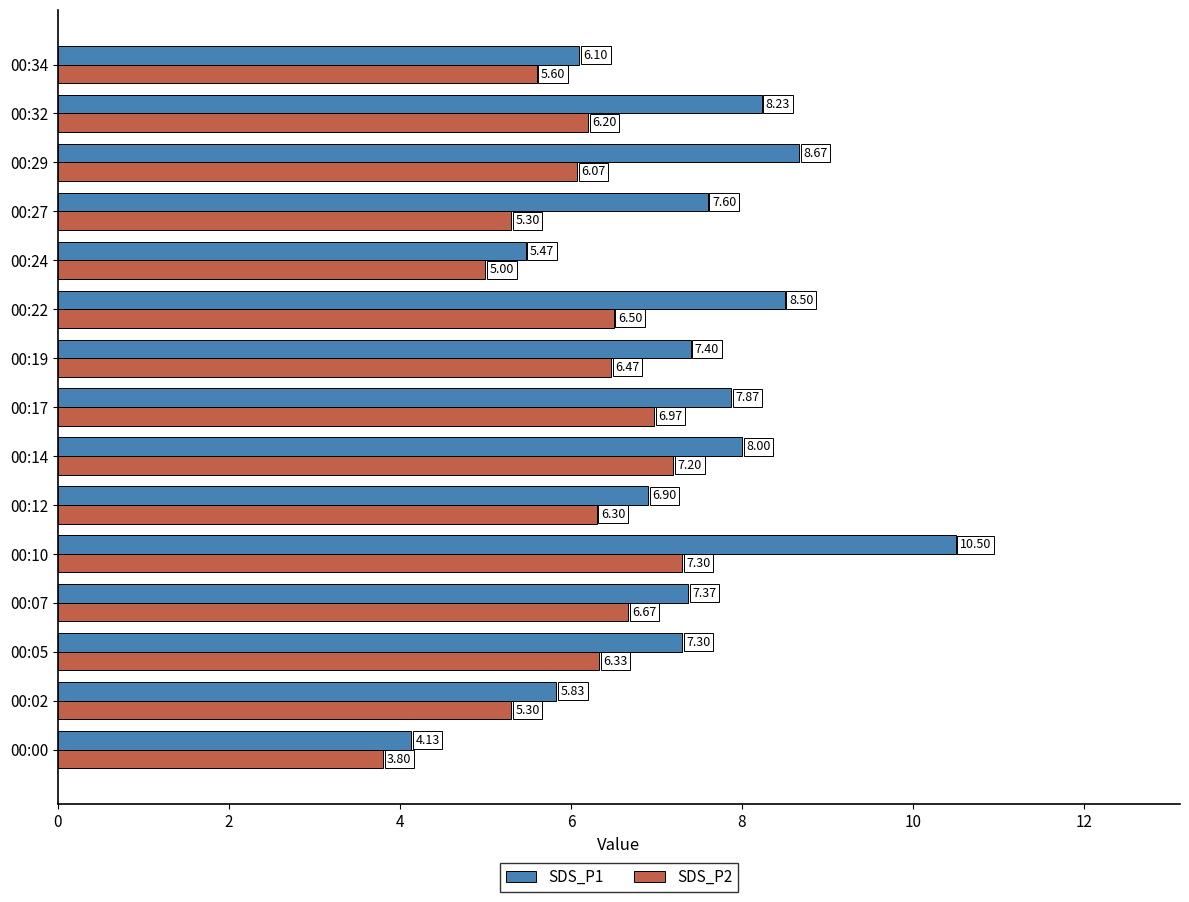

List the series in order of their peak value, lowest first.

SDS_P2, SDS_P1